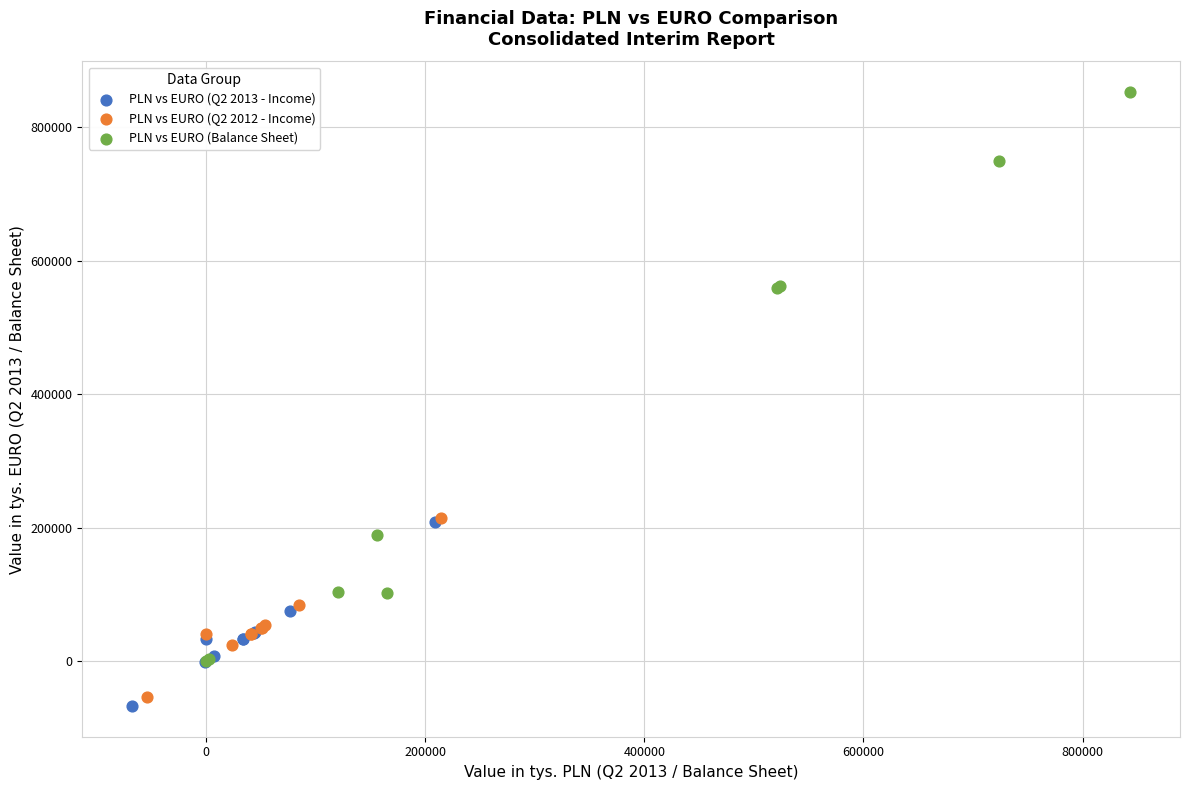

Which series contains the highest Y value?

PLN vs EURO (Balance Sheet)